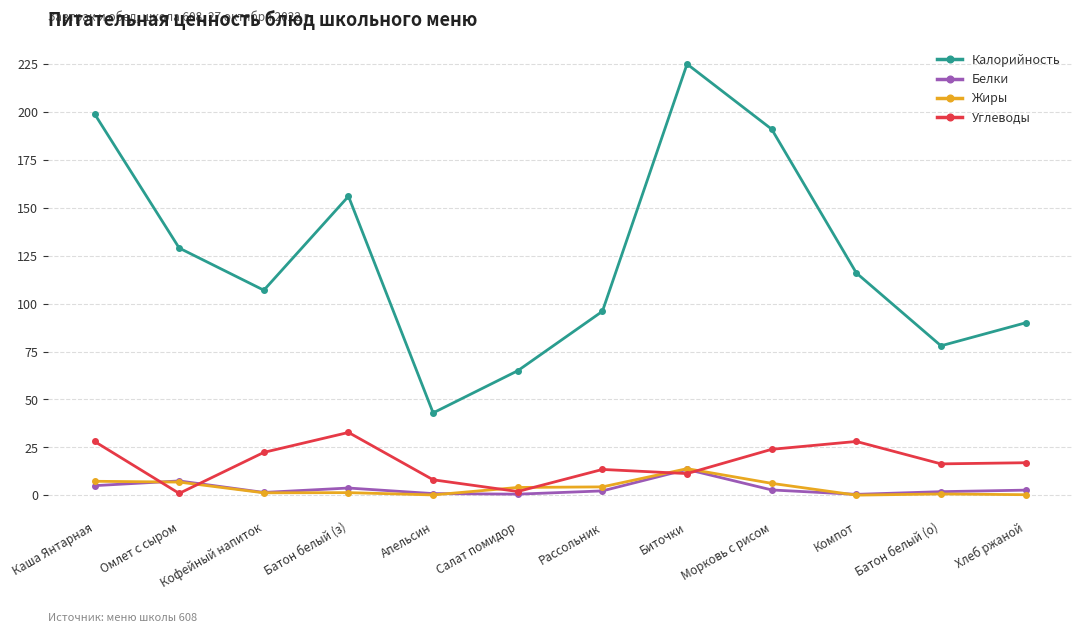

At how many categories does at least one series exceed 52?

11